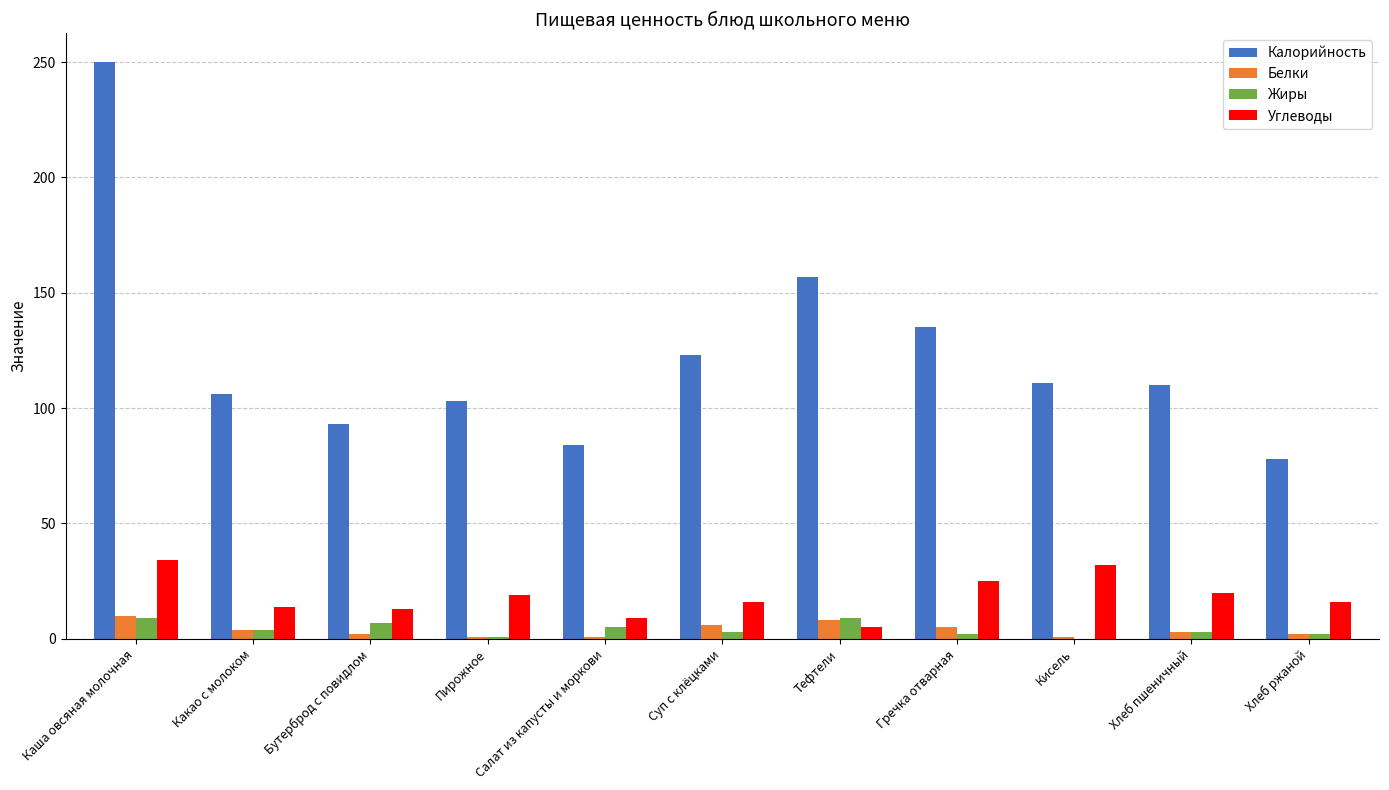

What is the sum of all Углеводы values?

203